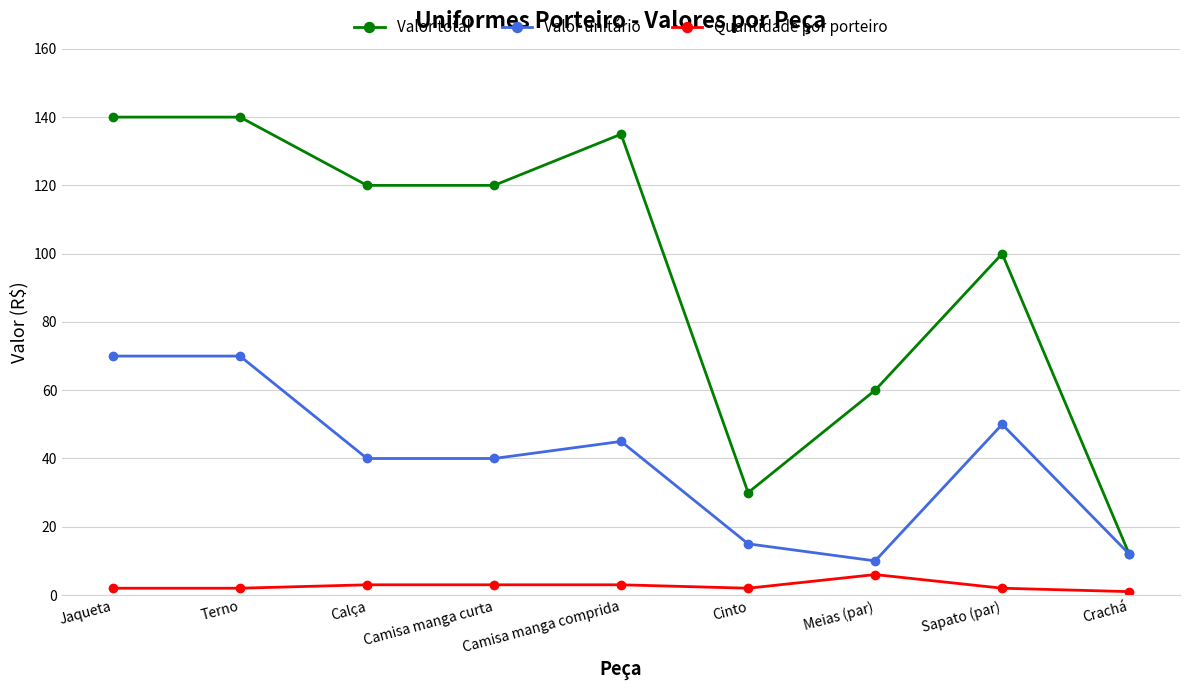

What is the difference between the Quantidade por porteiro values at Crachá and Jaqueta?

1